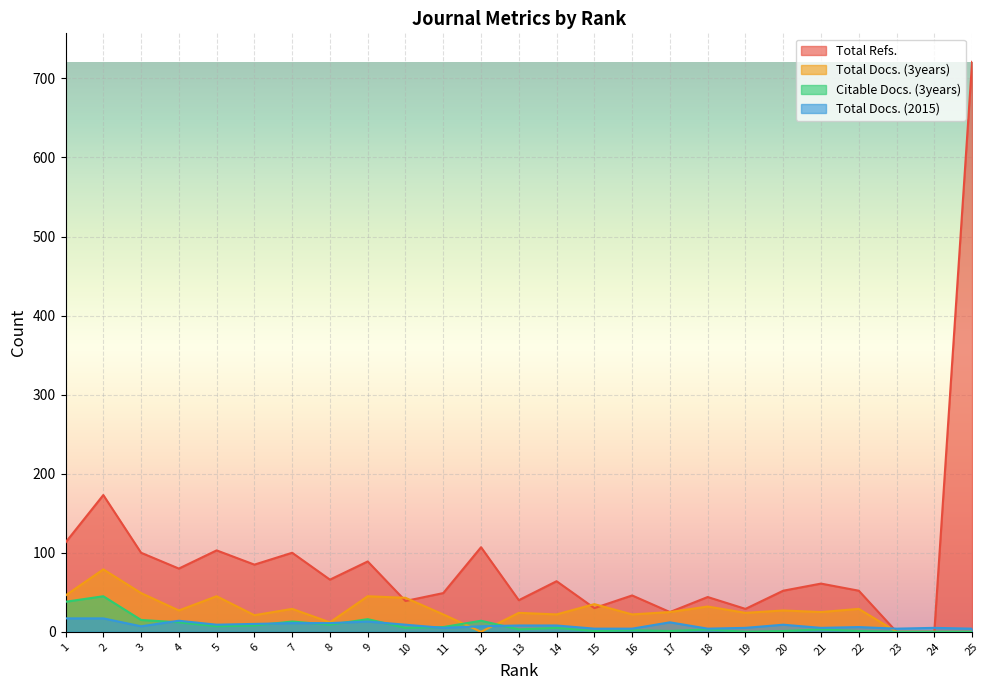

What is the difference between the highest and lowest values at 18?

41